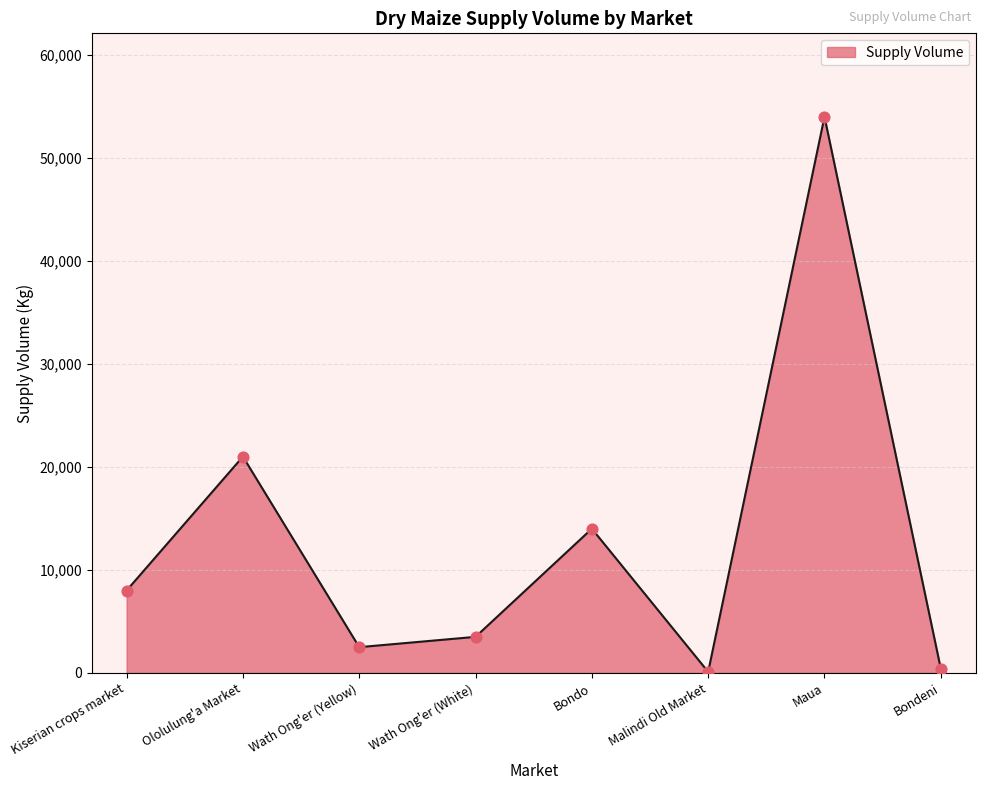

What is the change in value from Wath Ong'er (White) to Malindi Old Market?

-3400